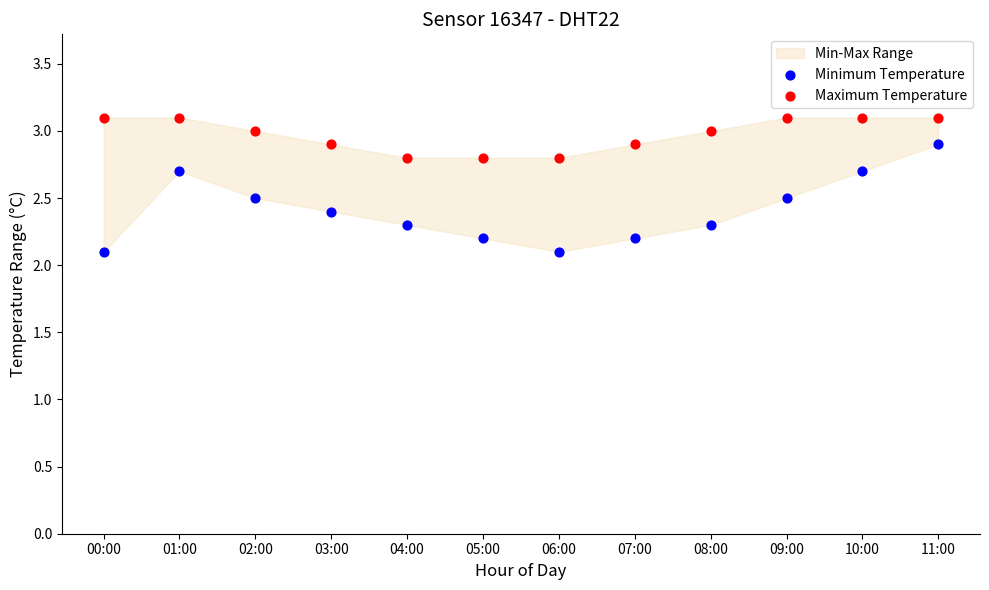

Which series reaches the minimum Y coordinate?

Minimum Temperature